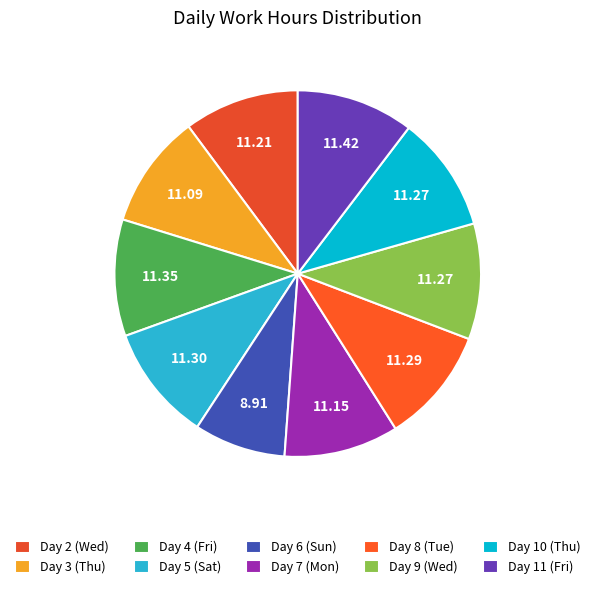

How many segments does this pie chart have?

10